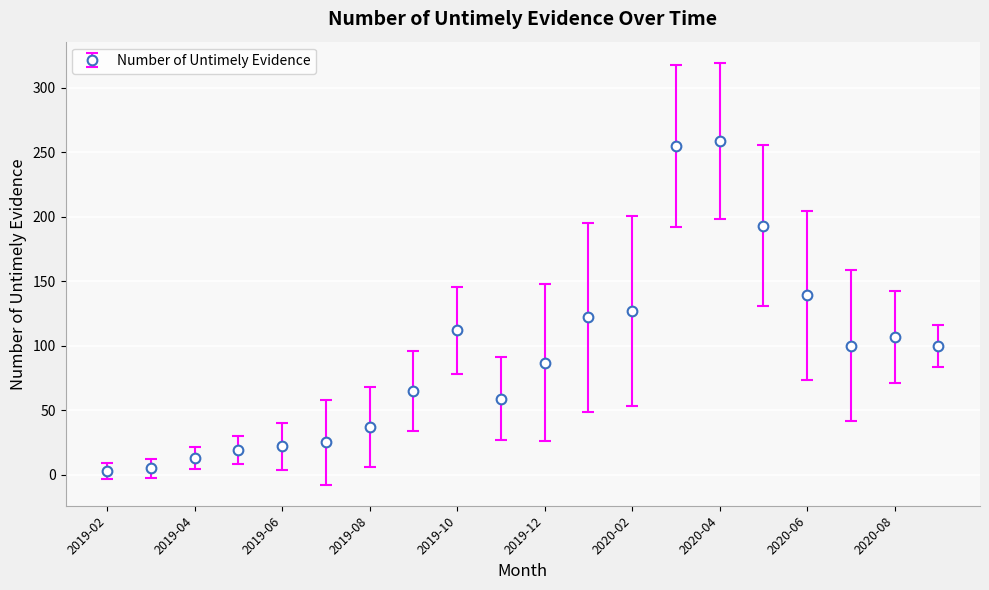

True or false: there are more than 0 points higher than both neighbors.

True